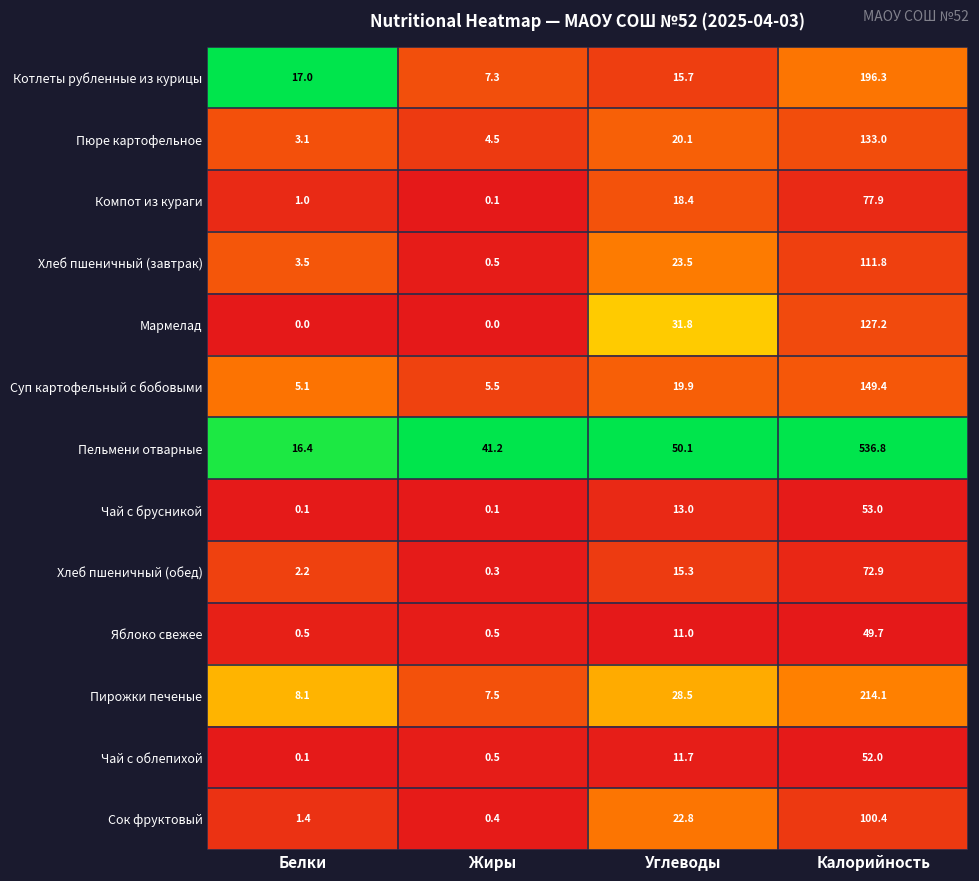

Rank the series at Углеводы from lowest to highest value.

Яблоко свежее, Чай с облепихой, Чай с брусникой, Хлеб пшеничный (обед), Котлеты рубленные из курицы, Компот из кураги, Суп картофельный с бобовыми, Пюре картофельное, Сок фруктовый, Хлеб пшеничный (завтрак), Пирожки печеные, Мармелад, Пельмени отварные